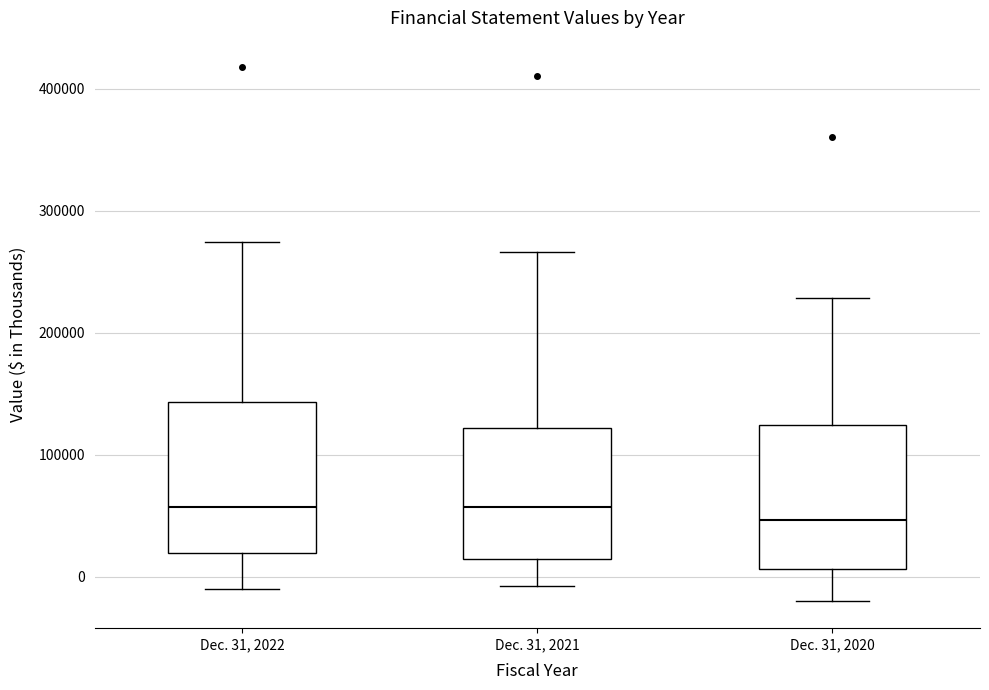

Which box's median line is the lowest?

Dec. 31, 2020